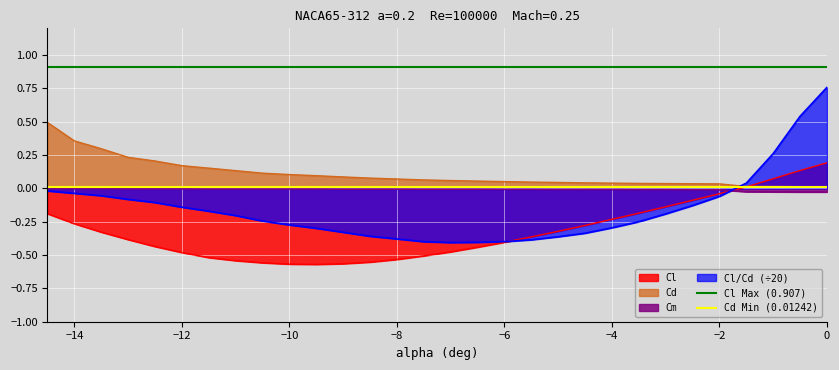

Which series ends up on top after the final intersection of Cl and Cm?

Cl